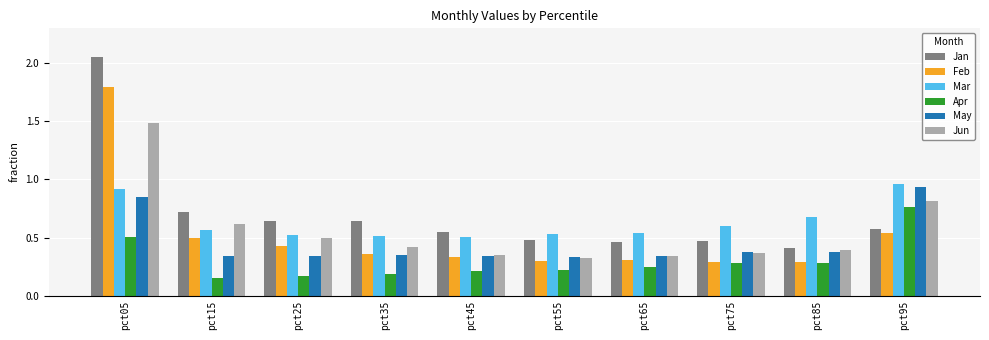

Is the value of Feb at pct35 greater than the value of Jan at pct05?

No